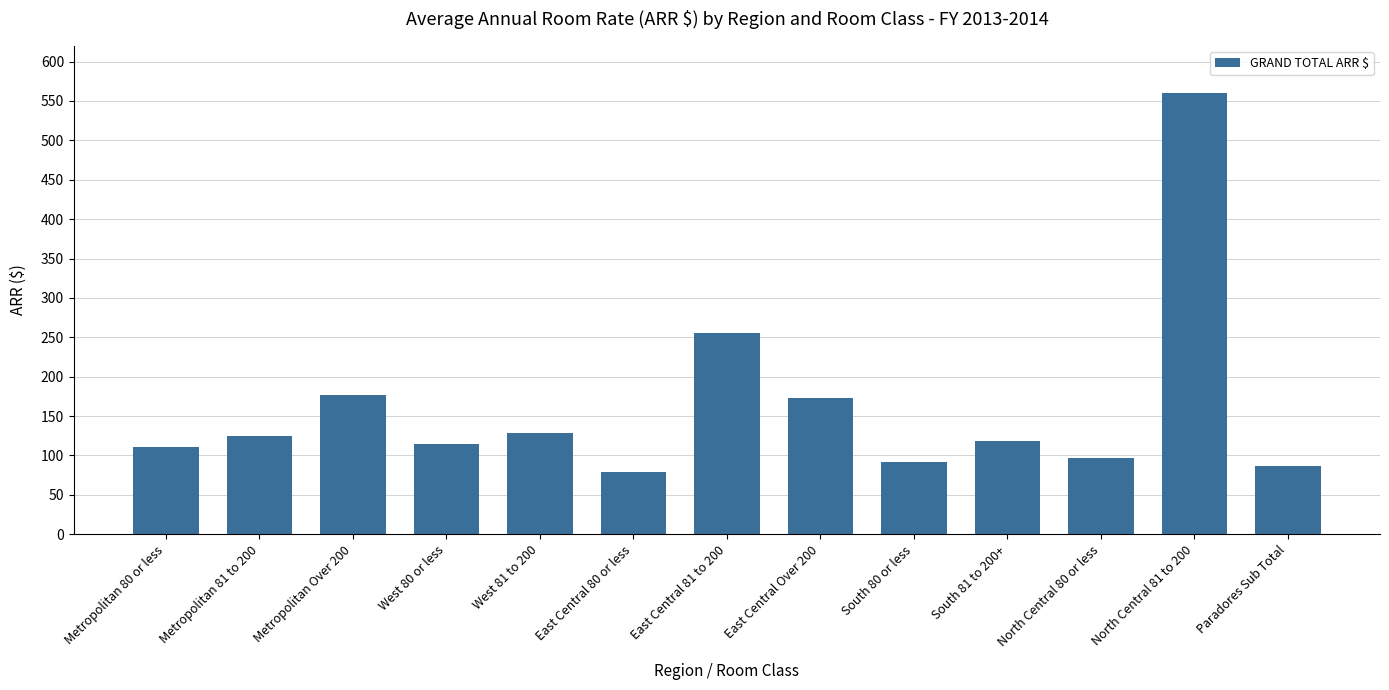

The value at South 81 to 200+ is 76.9. True or false?

False